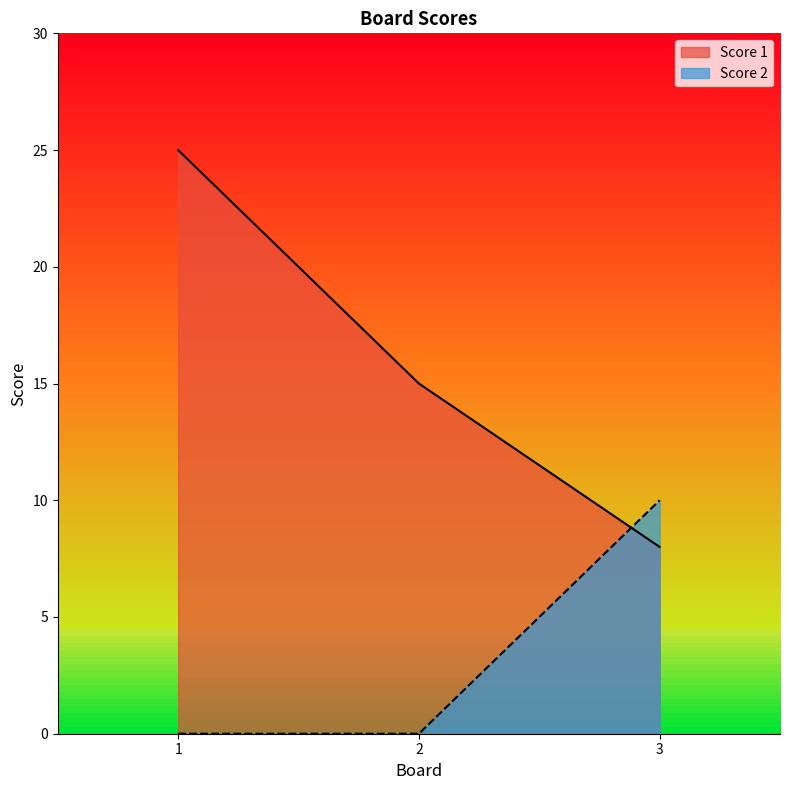

Between 1 and 2, which series saw the biggest shift?

Score 1